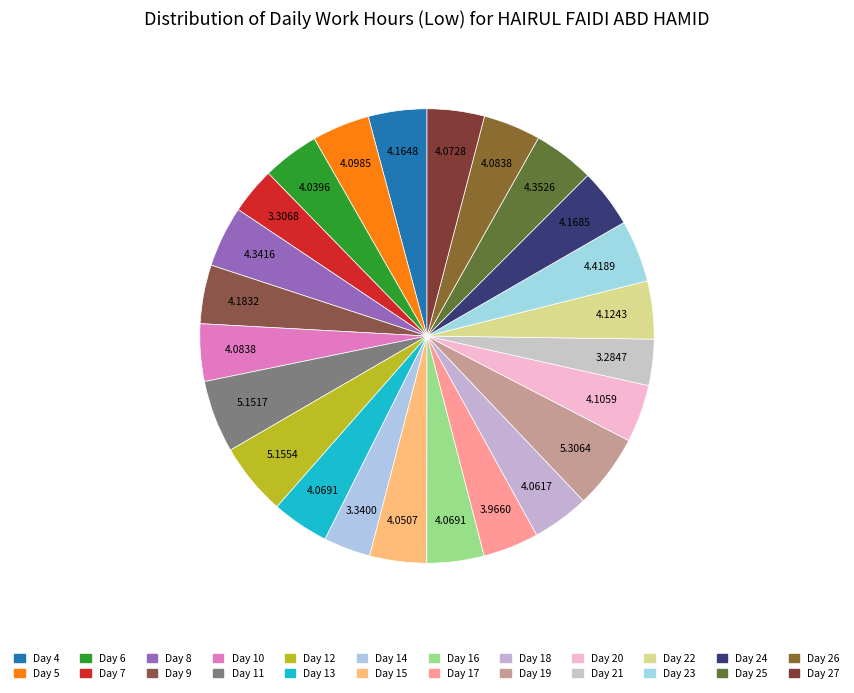

Is there any slice that represents more than half of the pie?

No